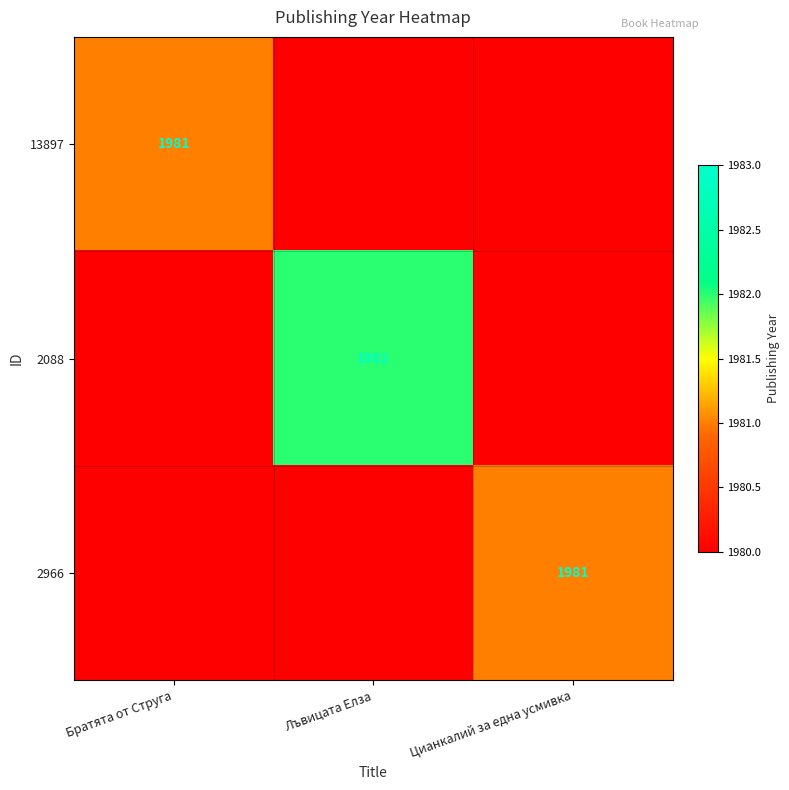

The 2966 series shows 1981 at Цианкалий за една усмивка. True or false?

True